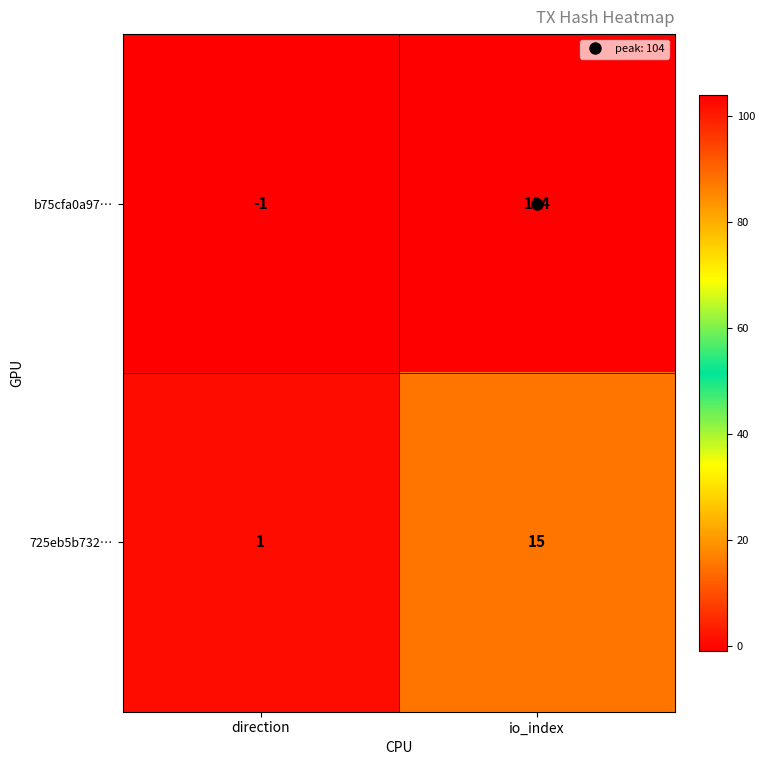

Rank the series at direction from lowest to highest value.

b75cfa0a97…, 725eb5b732…